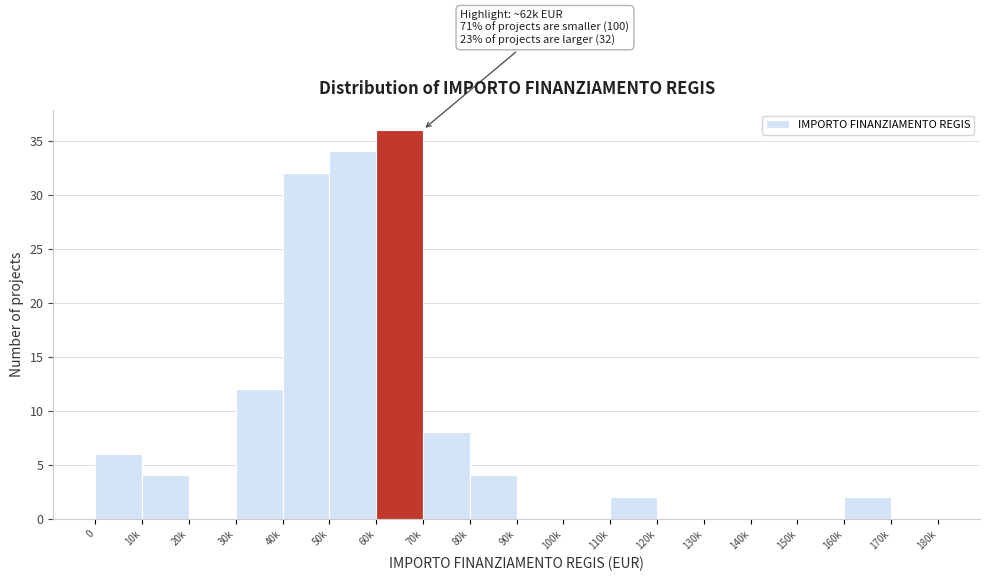

Reading left to right, extract all data points from this chart.

0=6	10k=4	20k=0	30k=12	40k=32	50k=34	60k=36	70k=8	80k=4	90k=0	100k=0	110k=2	120k=0	130k=0	140k=0	150k=0	160k=2	170k=0